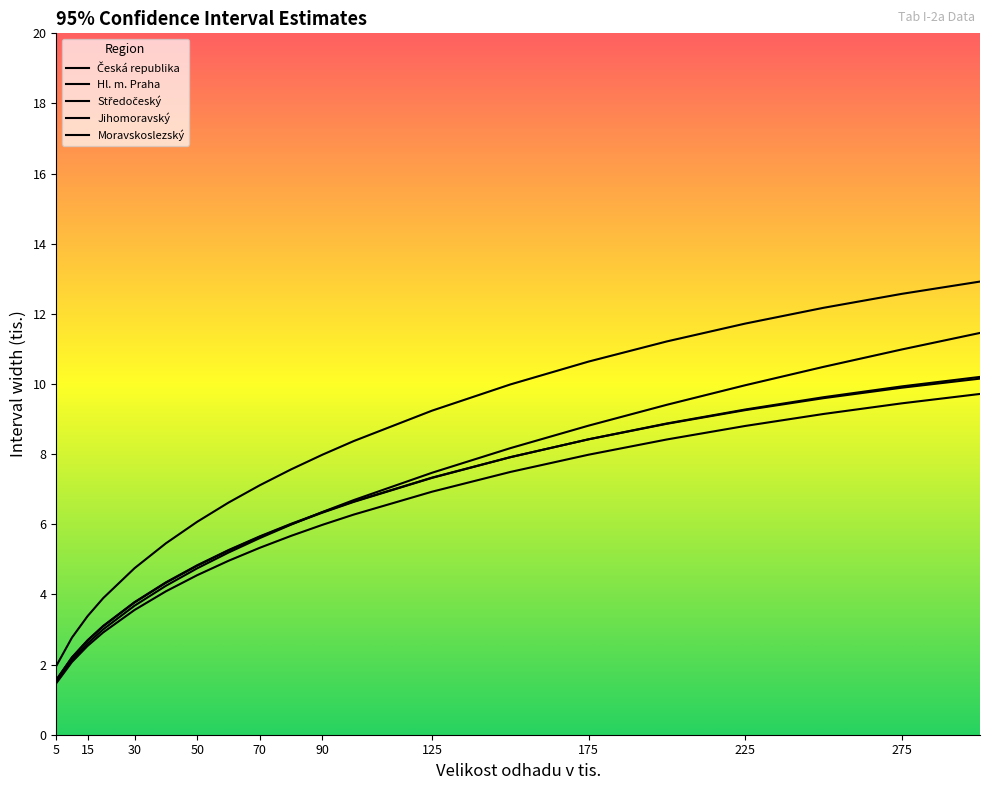

True or false: Česká republika has more than 1 points higher than both neighbors.

False